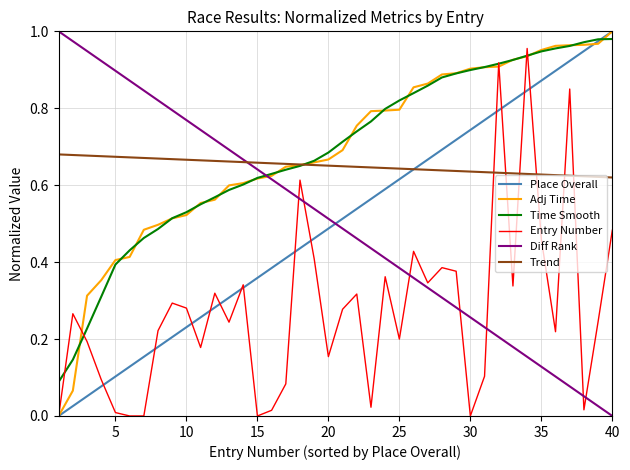

Which series ends up on top after the final intersection of Diff Rank and Time Smooth?

Time Smooth